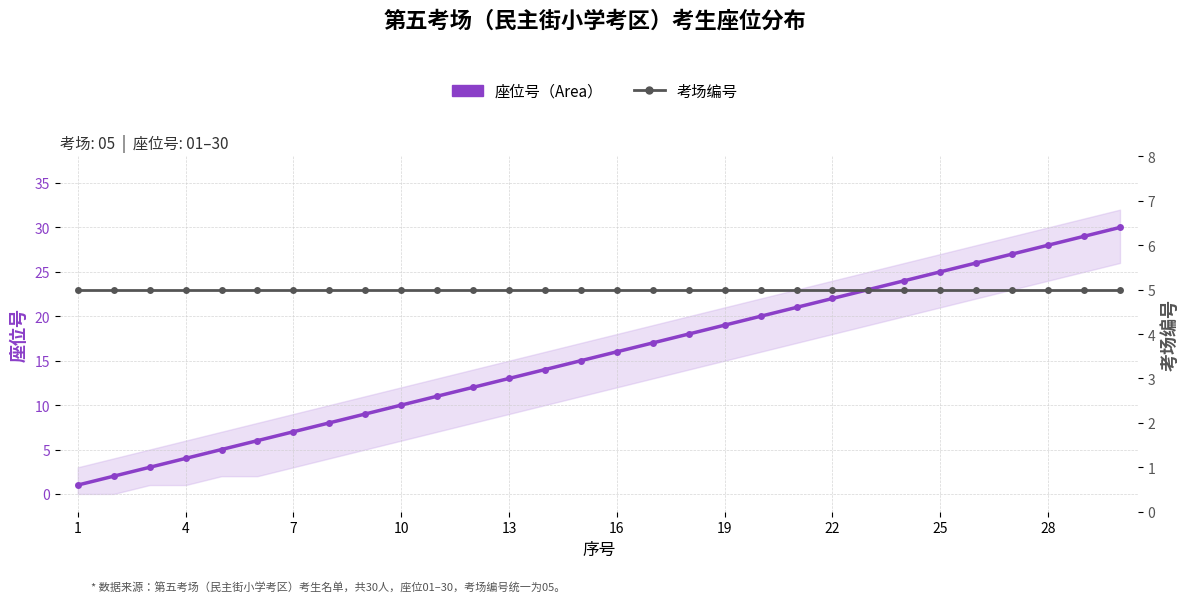

What are all the series names shown in the legend?

座位号（Area）, 考场编号